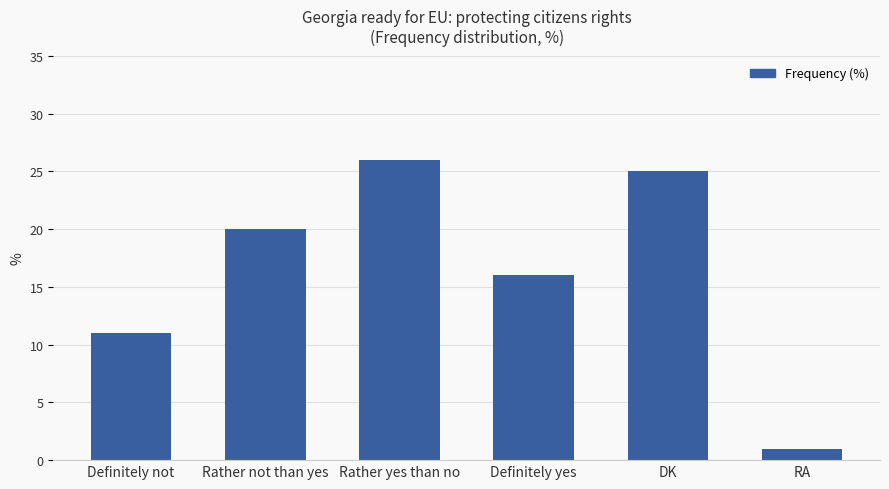

What is the maximum value shown in the chart?

26